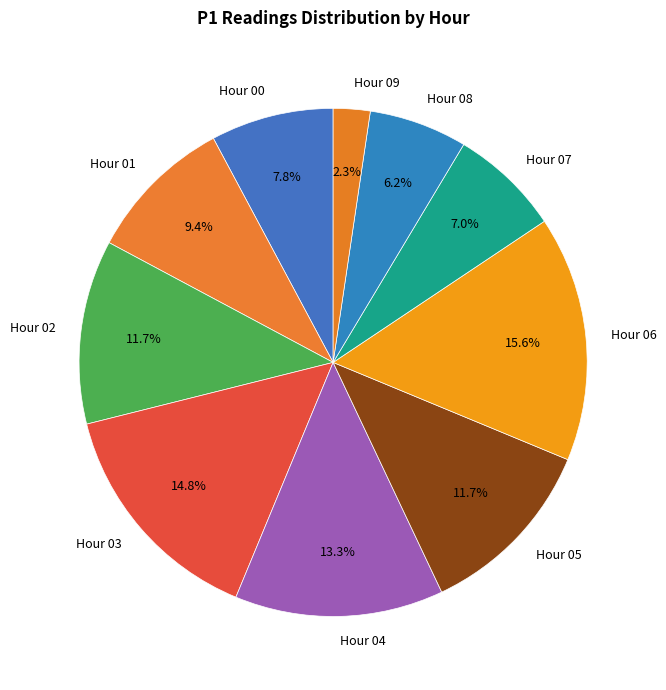

What percentage is NOT represented by Hour 09?

97.7%